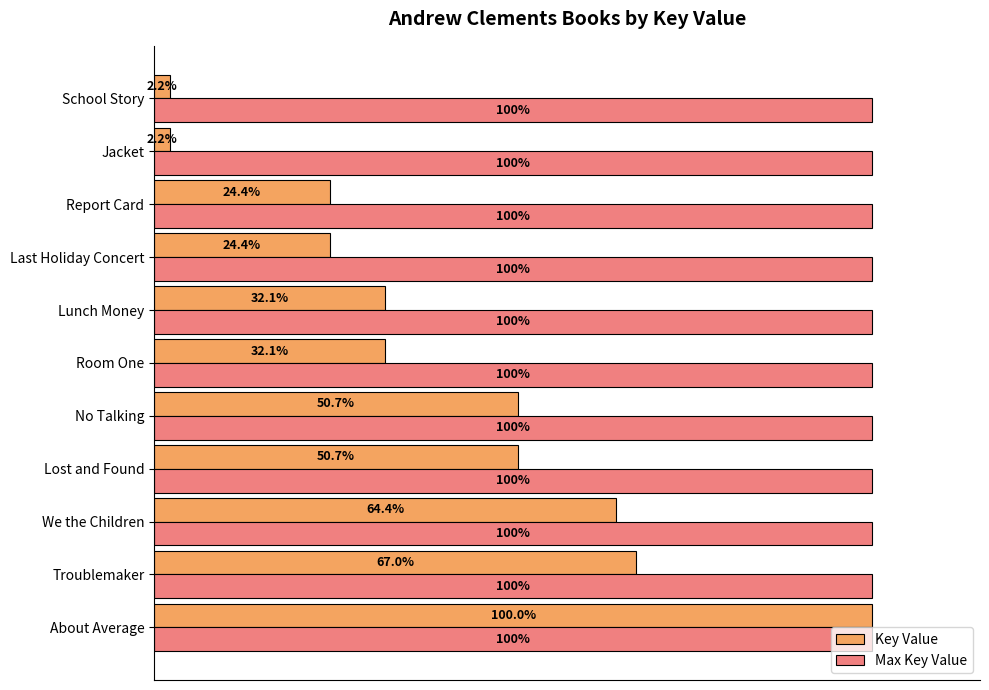

Reading left to right, transcribe all the data shown in this chart.

Key Value: 0=66368039.0	1=44494481.0	2=42720240.0	3=33633542.0	4=33633402.0	5=21304139.0	6=21302725.0	7=16221482.0	8=16220892.0	9=1427575.0	10=1427570.0
Max Key Value: 0=0.5	1=0.5	2=0.5	3=0.5	4=0.5	5=0.5	6=0.5	7=0.5	8=0.5	9=0.5	10=0.5